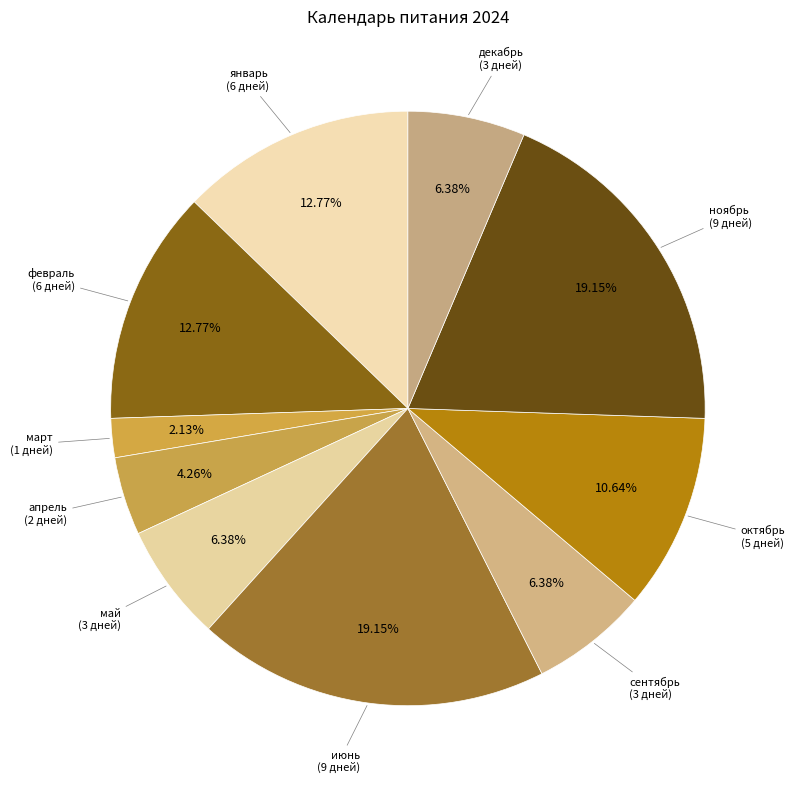

How many slices are in this pie chart?

10